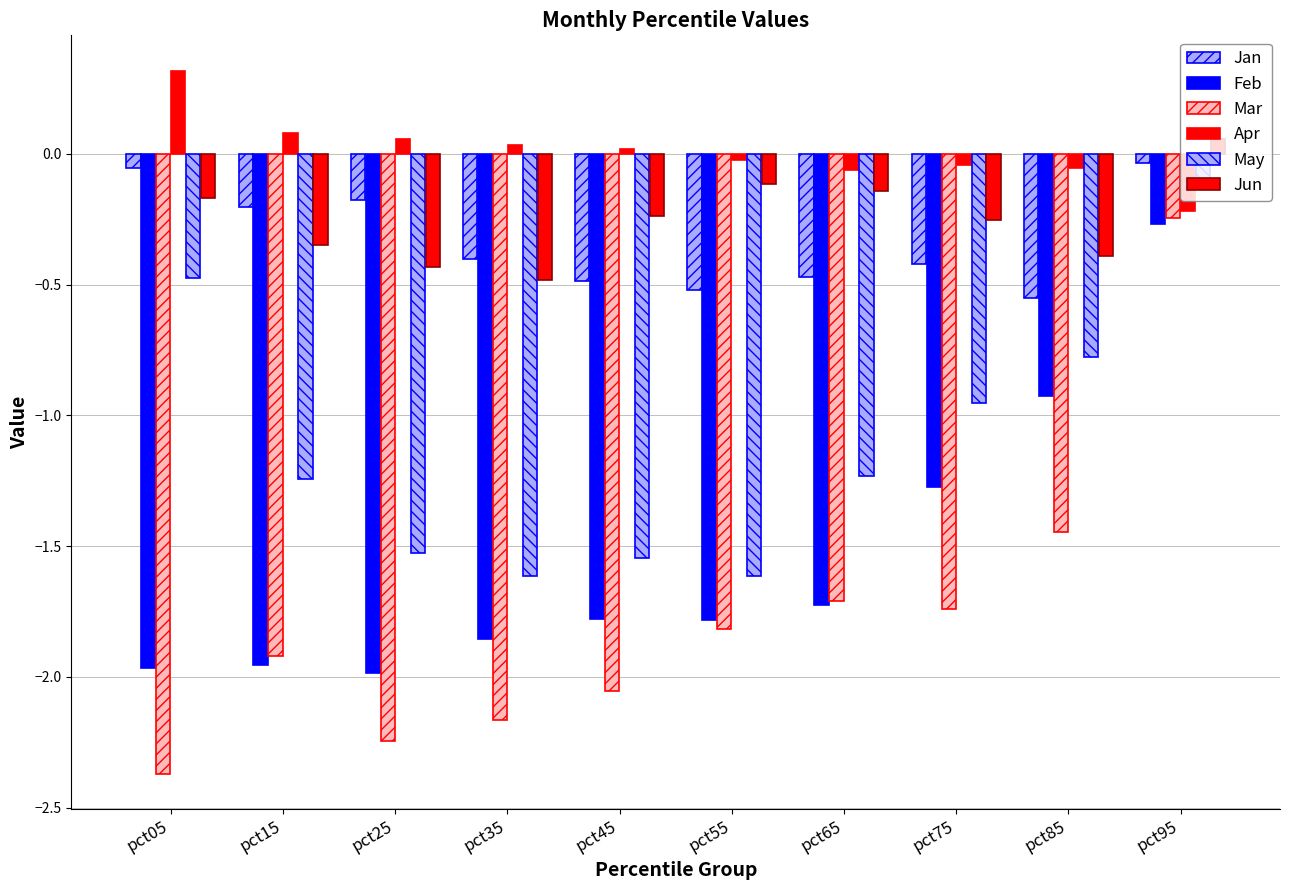

How many bars are there in total?

60